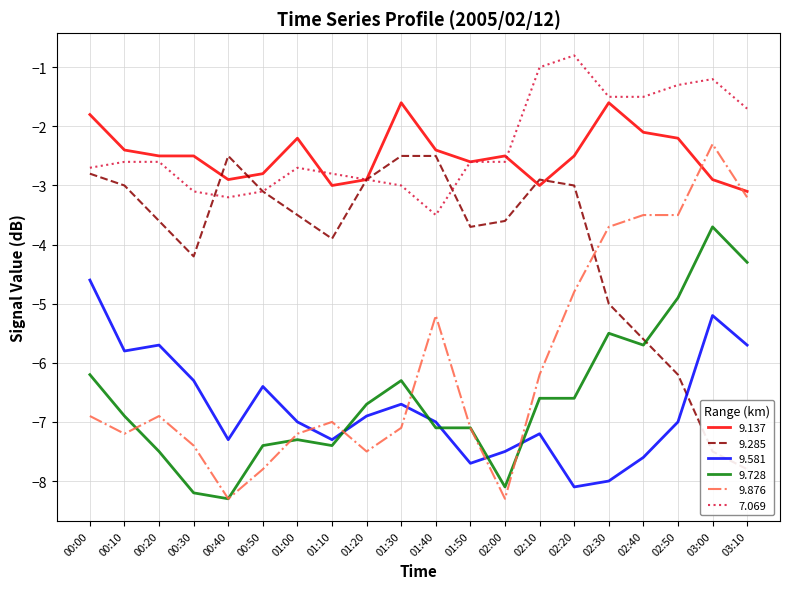

Is the value of 9.876 at 02:20 greater than the value of 7.069 at 02:30?

No